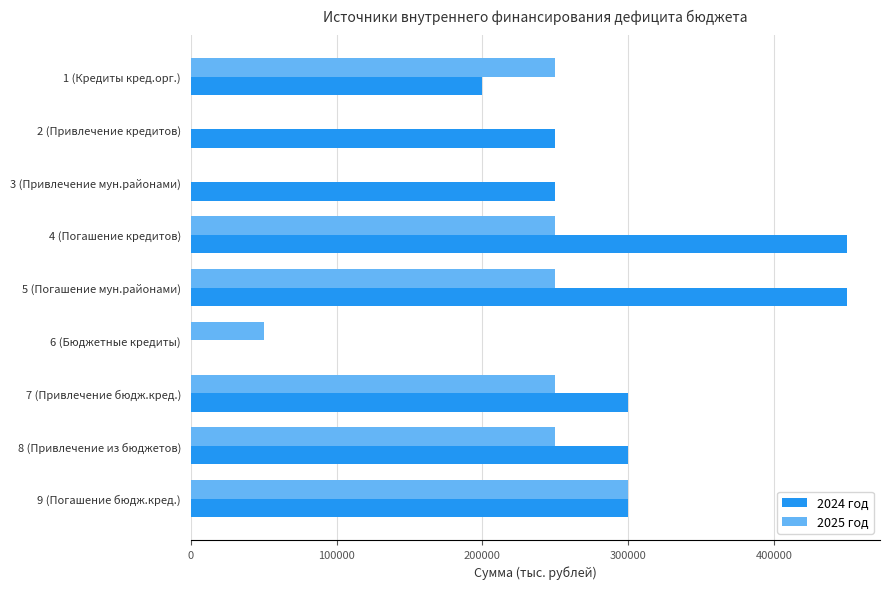

Count the number of categories in the chart.

9